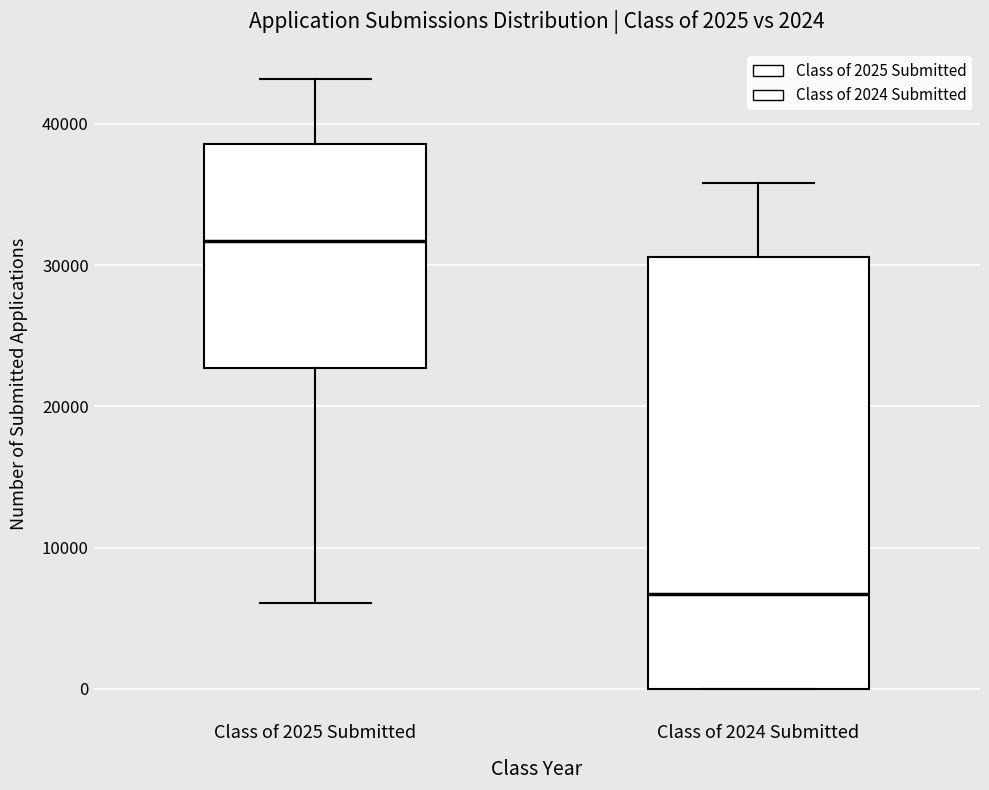

Where is the upper edge of the box for Class of 2025 Submitted on the y-axis? The values are not printed on the chart, so give them approximately, as read against the axis.

39000